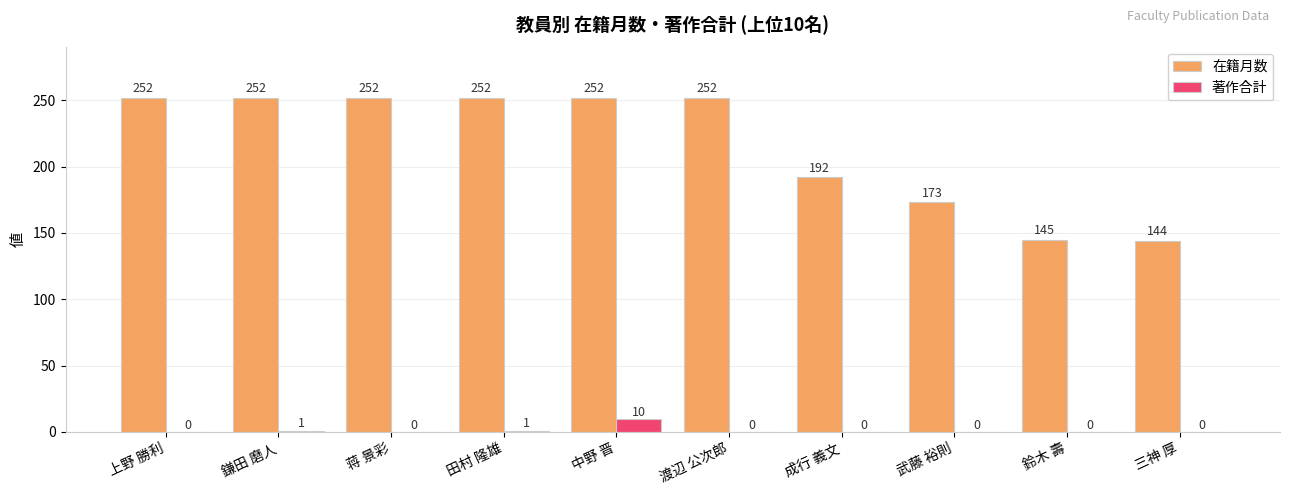

Is it true that 在籍月数 equals 65 at 鈴木 壽?

False